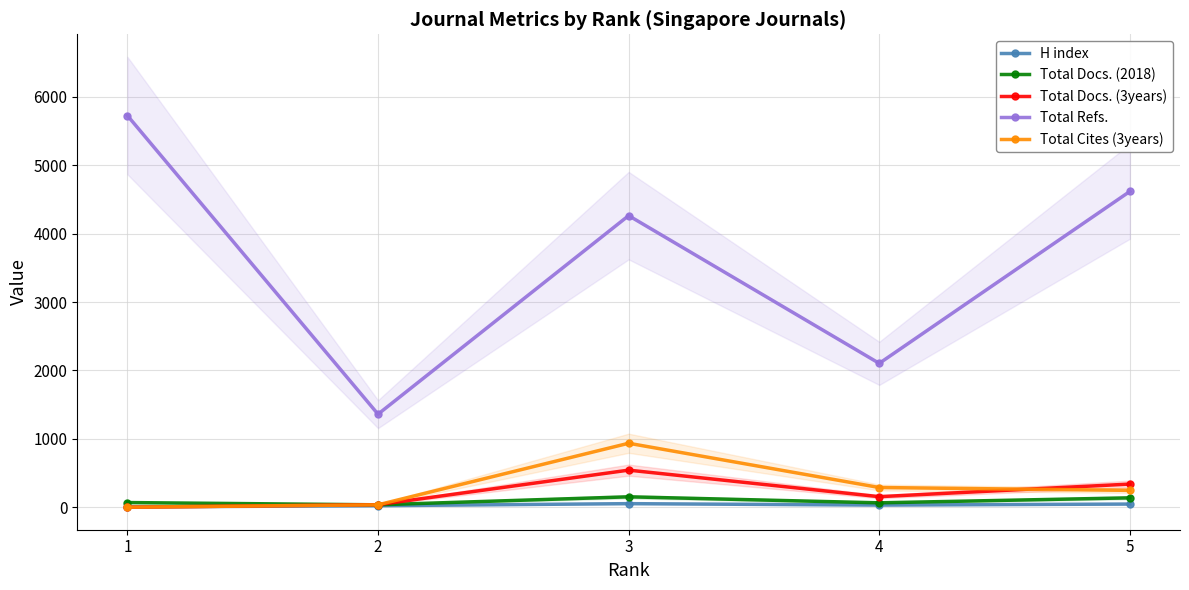

Rank the series at 5 from highest to lowest value.

Total Refs., Total Docs. (3years), Total Cites (3years), Total Docs. (2018), H index